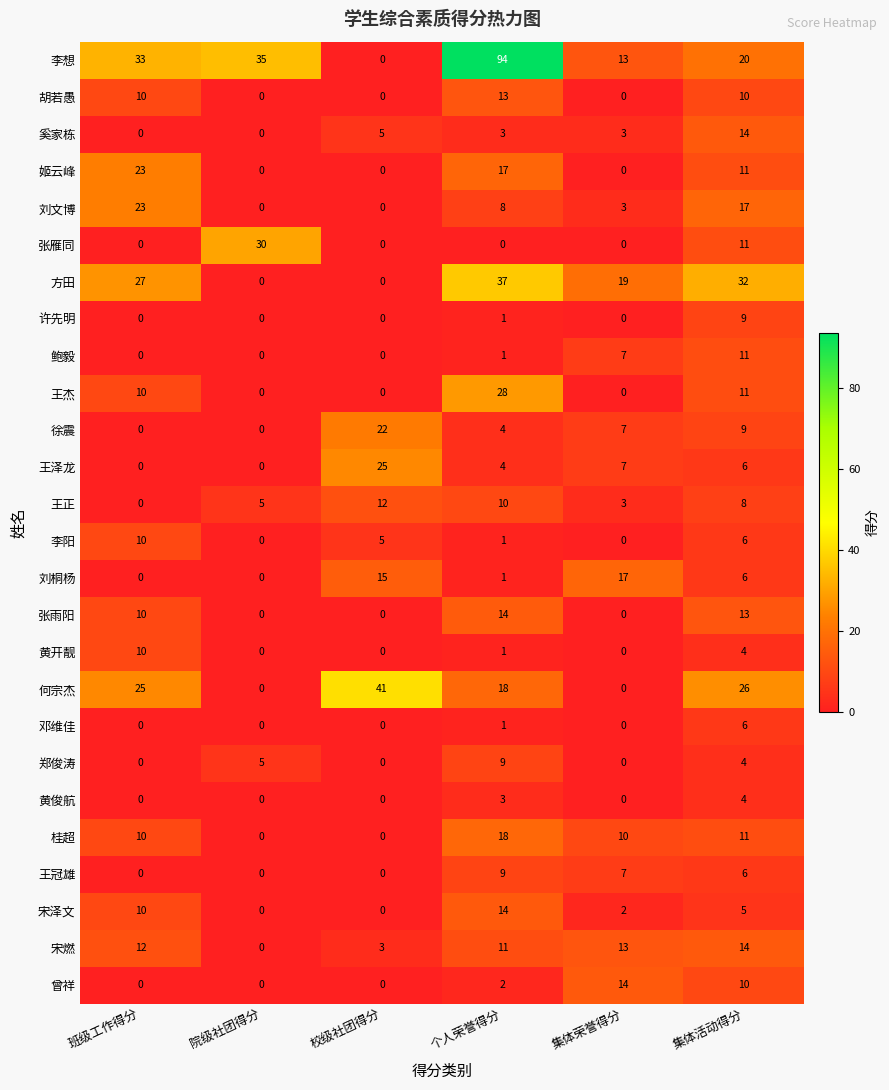

Which series has the largest total across all categories?

李想